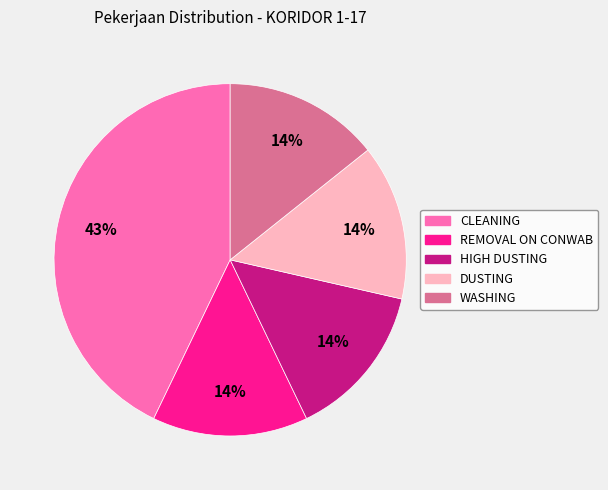

What is the largest slice in the pie chart?

CLEANING